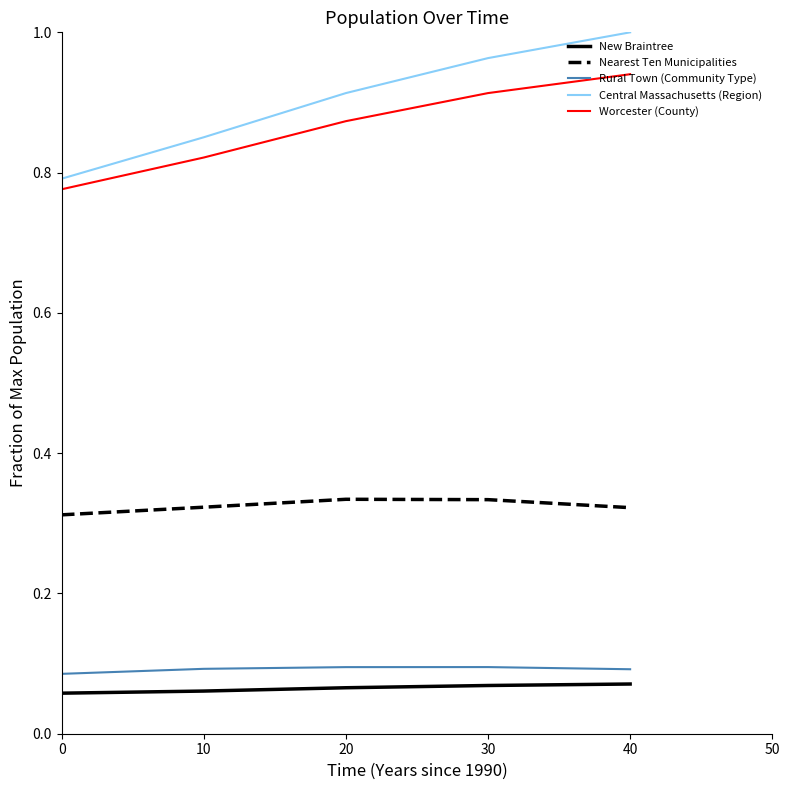

Rank the series at 20 from highest to lowest value.

Central Massachusetts (Region), Worcester (County), Nearest Ten Municipalities, Rural Town (Community Type), New Braintree